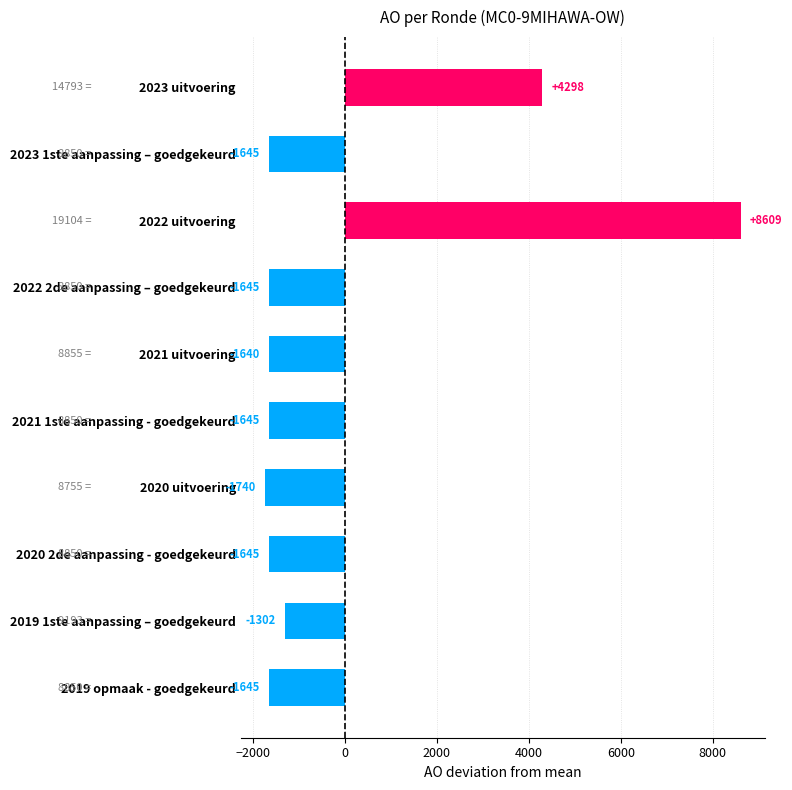

What is the minimum value shown in the chart?

-1740